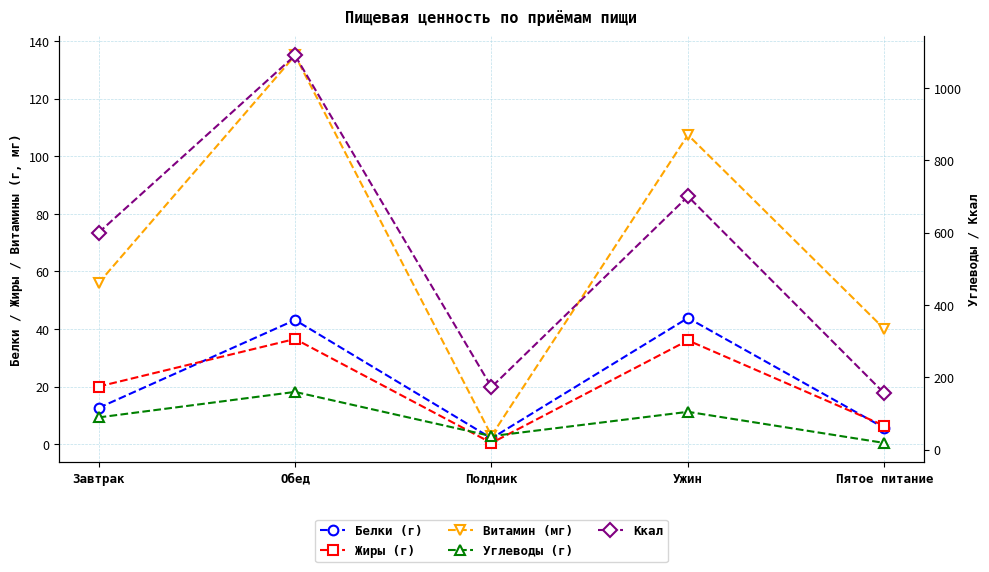

The Жиры (г) series shows 8.5 at Ужин. True or false?

False